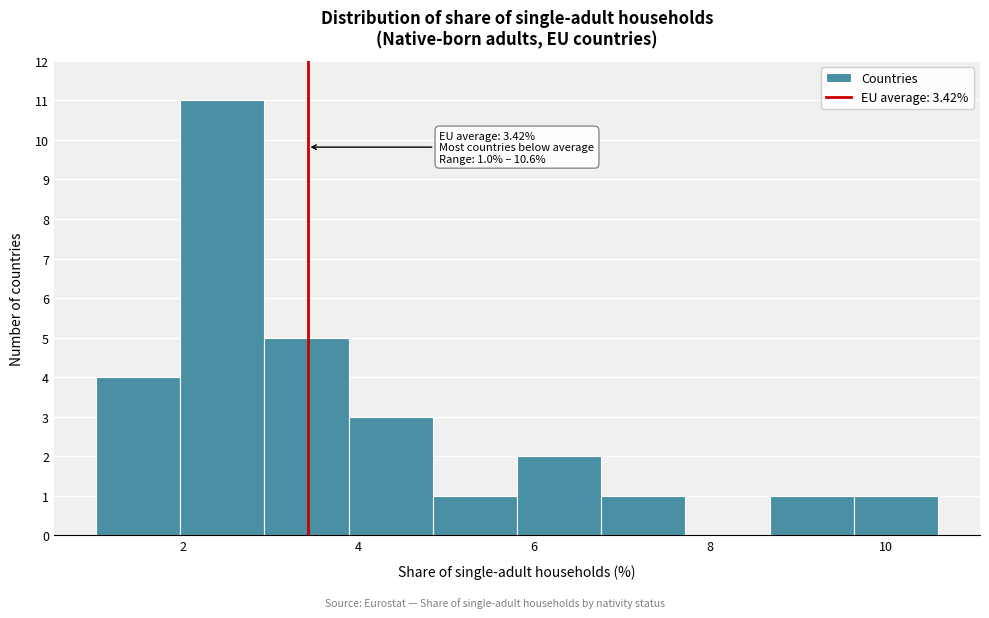

Over which range of the x-axis is the bar tallest?

2.0 to 3.0